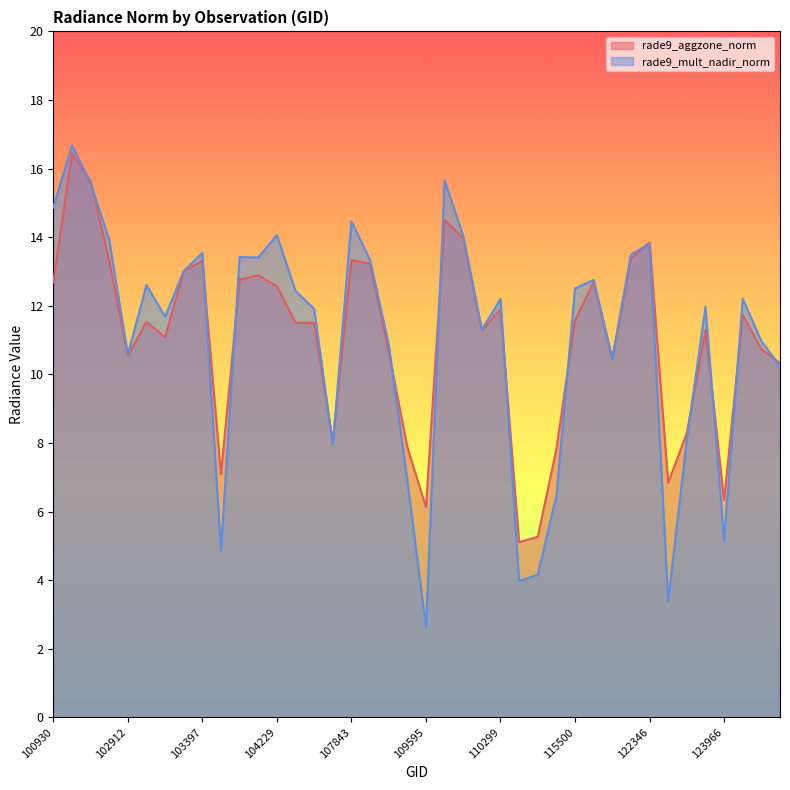

At which category is the sum across all series the highest?

102551